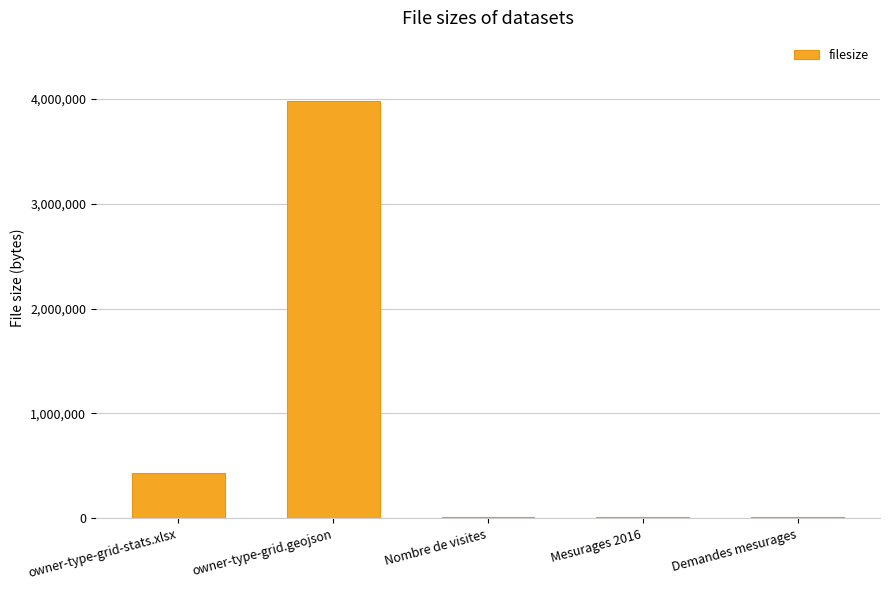

At which label is the value closest to 1996989?

owner-type-grid-stats.xlsx